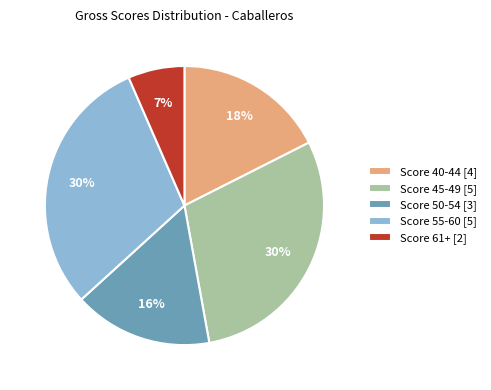

How many slices are in this pie chart?

5